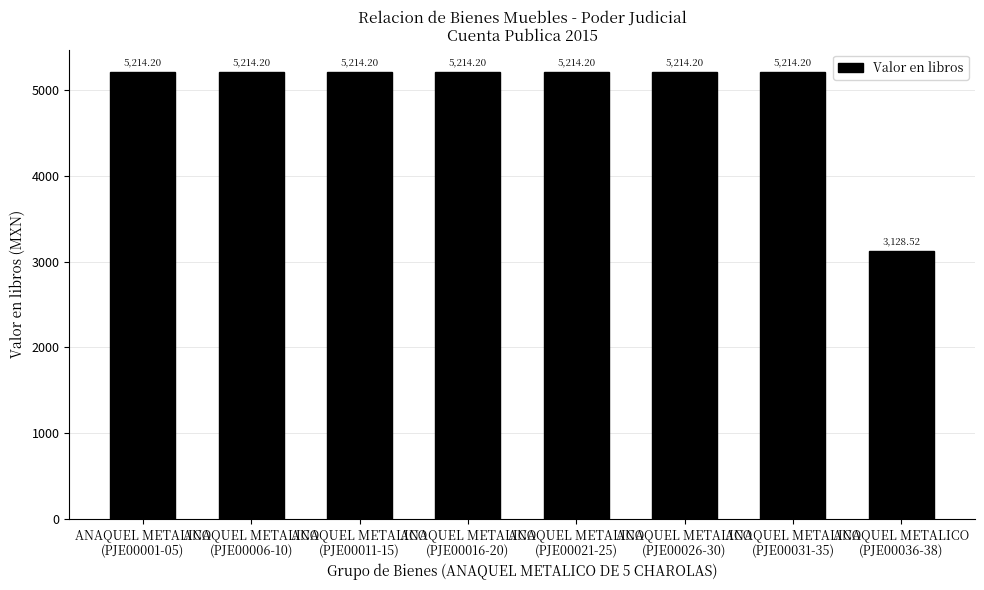

What is the difference between the maximum and minimum values?

2085.7